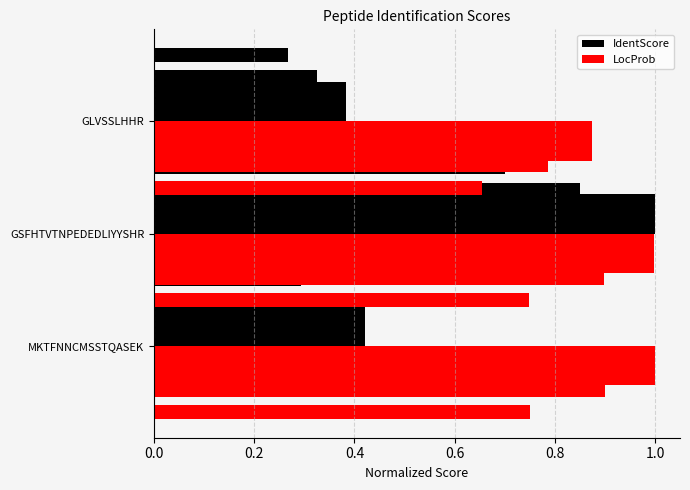

What is the value of the IdentScore bar at the 2nd from the left?

1.0